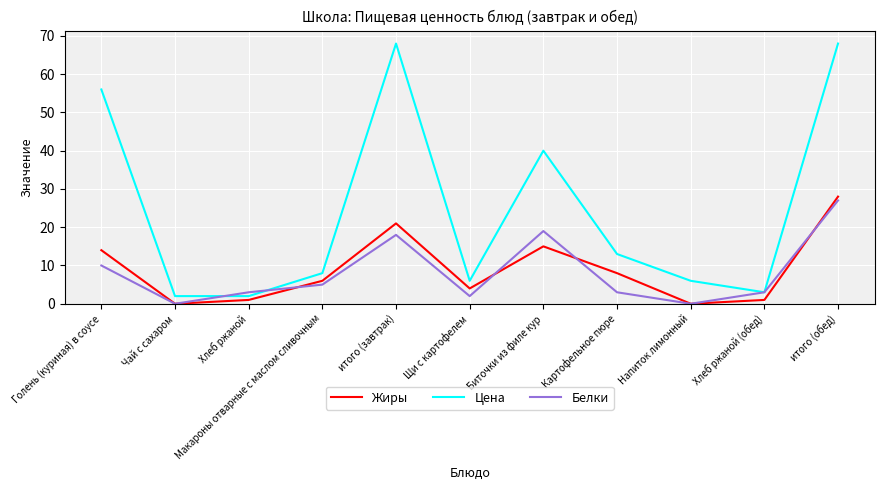

What is the greatest value displayed?

68